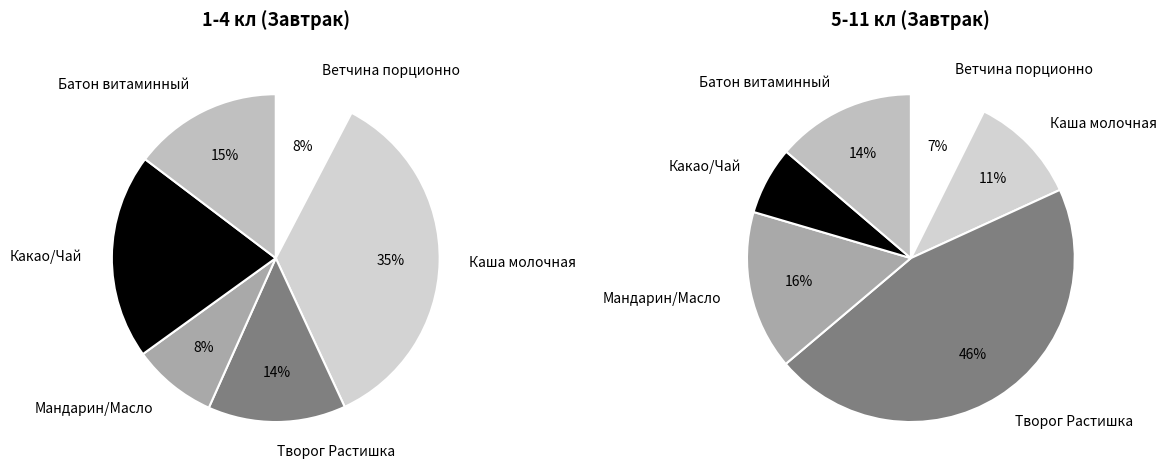

What is the total percentage of Каша молочная and Батон витаминный?

50.1%